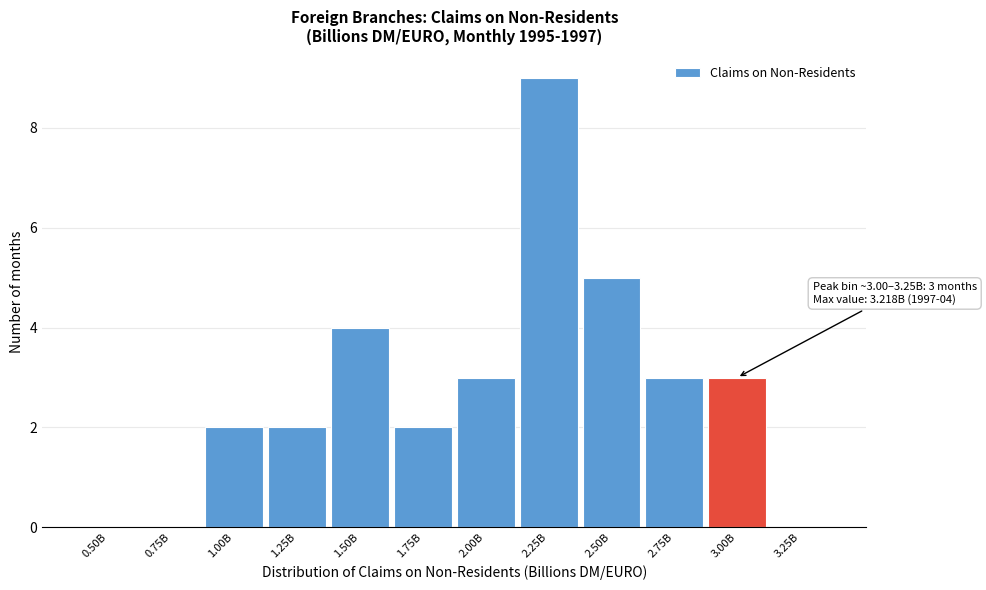

Reading left to right, extract all data points from this chart.

0.50B=0	0.75B=0	1.00B=2	1.25B=2	1.50B=4	1.75B=2	2.00B=3	2.25B=9	2.50B=5	2.75B=3	3.00B=3	3.25B=0